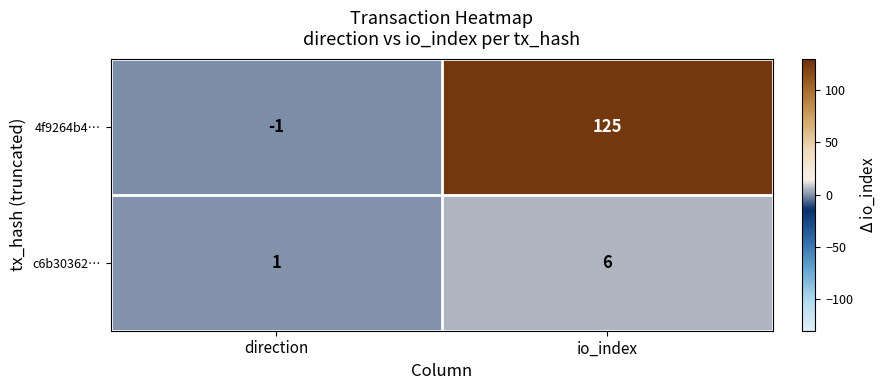

What is the sum of the 4f9264b4… values at io_index and direction?

124